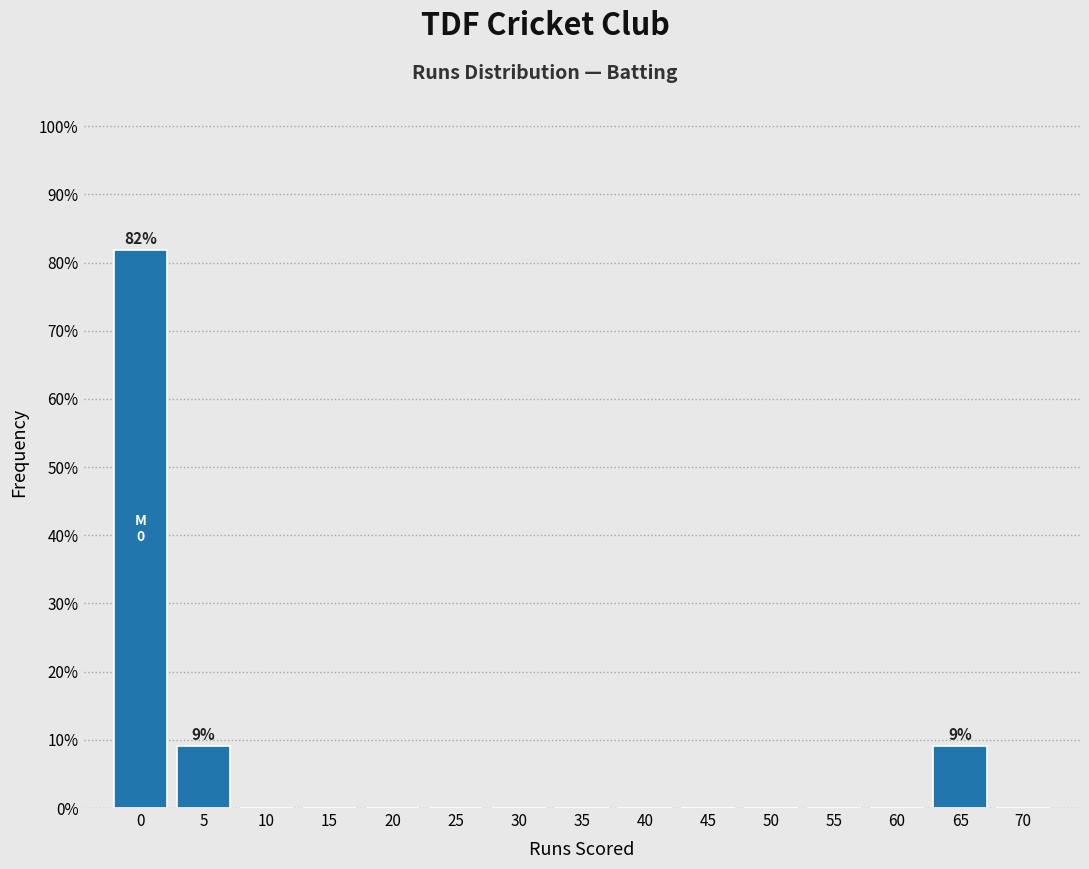

Reading left to right, extract all data points from this chart.

0=81.8	5=9.1	10=0.0	15=0.0	20=0.0	25=0.0	30=0.0	35=0.0	40=0.0	45=0.0	50=0.0	55=0.0	60=0.0	65=9.1	70=0.0